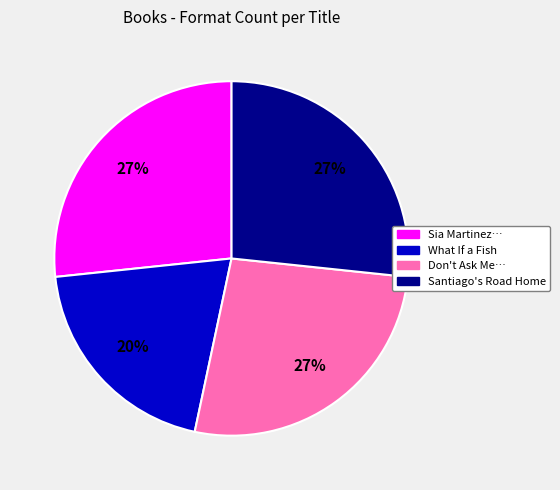

Is it true that What If a Fish is 20% of the pie?

True